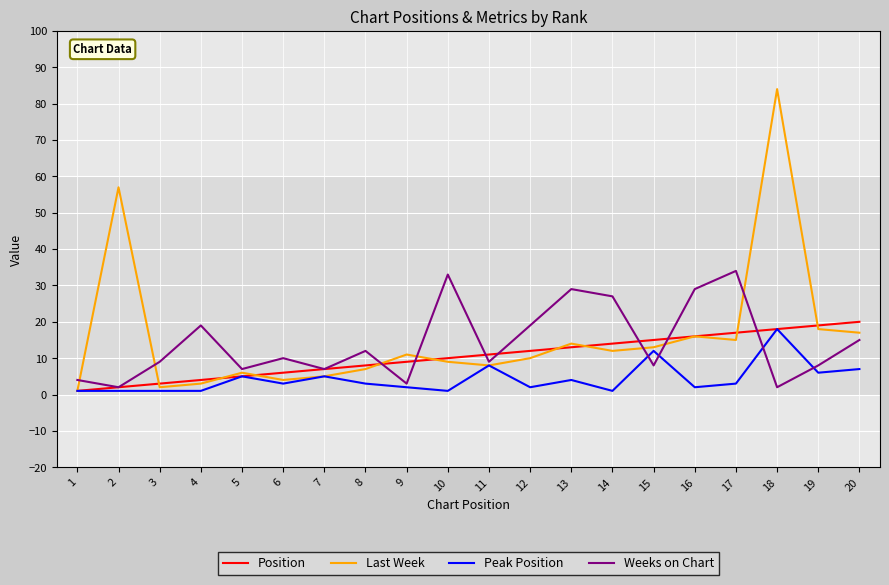

Which series has the widest spread of values?

Last Week